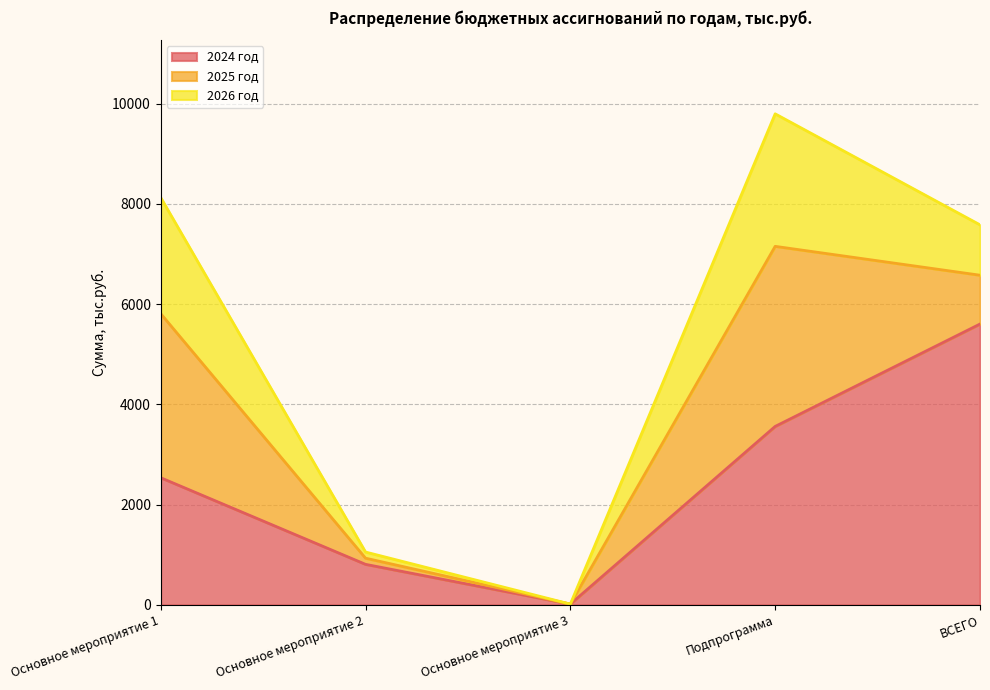

At which category does the chart reach its peak across all series?

ВСЕГО